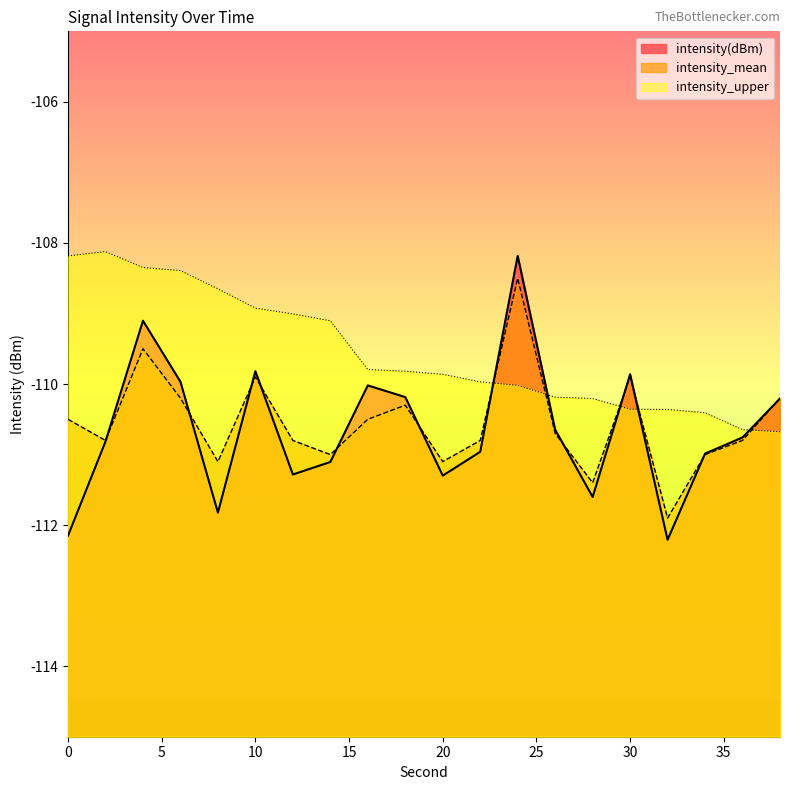

What is the greatest value displayed?

-108.1